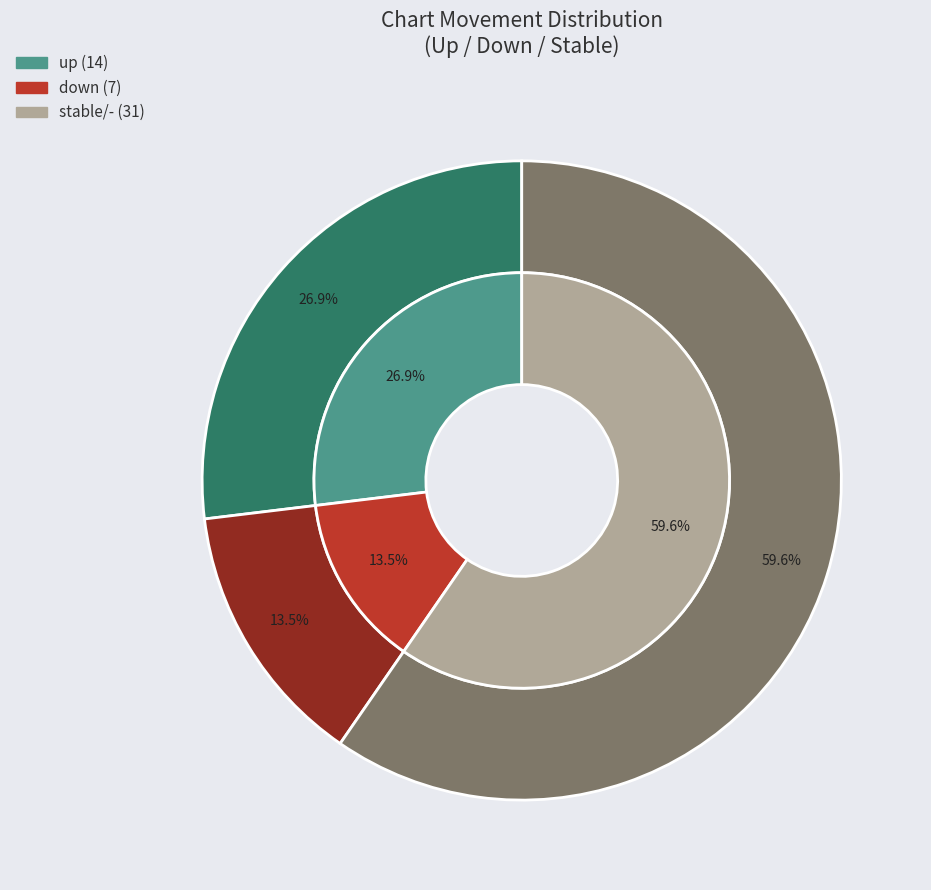

True or false: down accounts for 13% of the total.

True